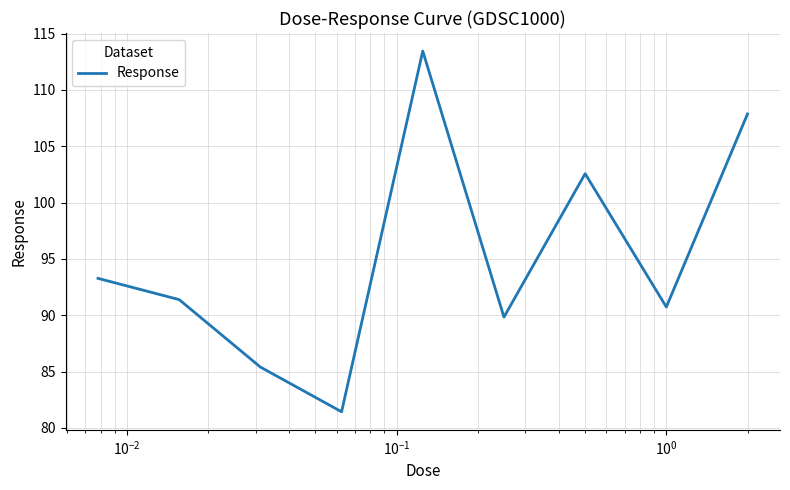

What is the difference between the maximum and minimum values?

32.0